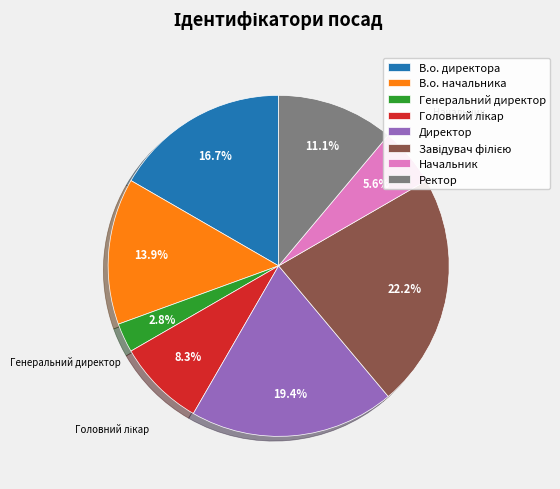

To the nearest percent, what portion does Ректор represent?

11%